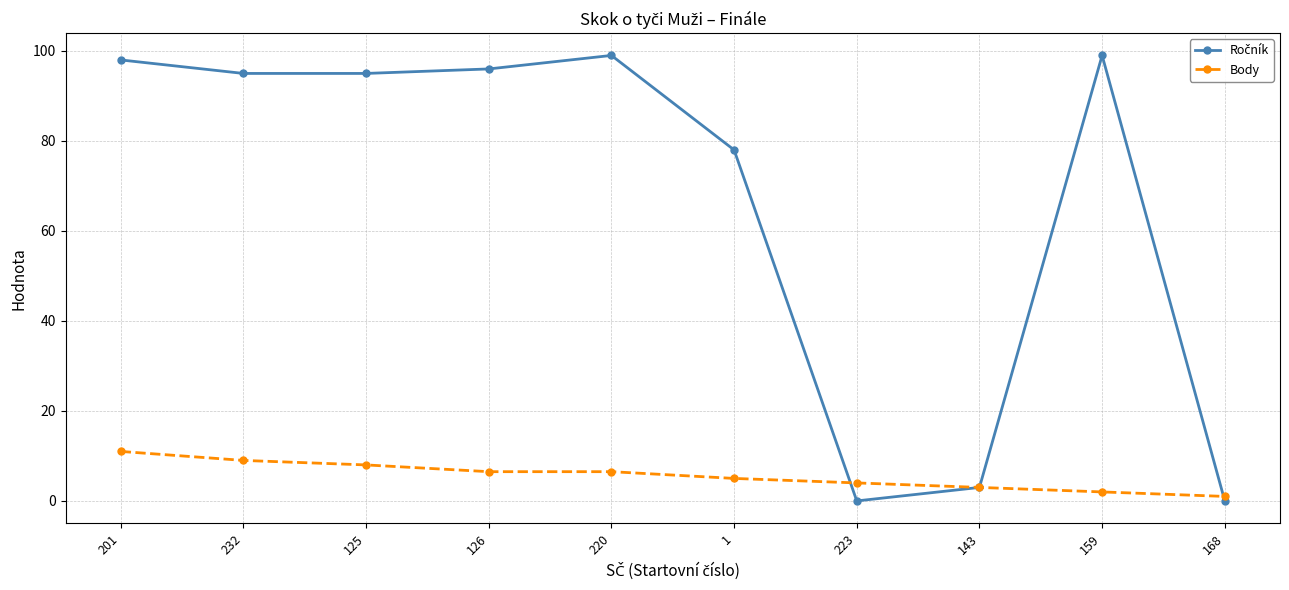

At how many categories does at least one series exceed 7?

7